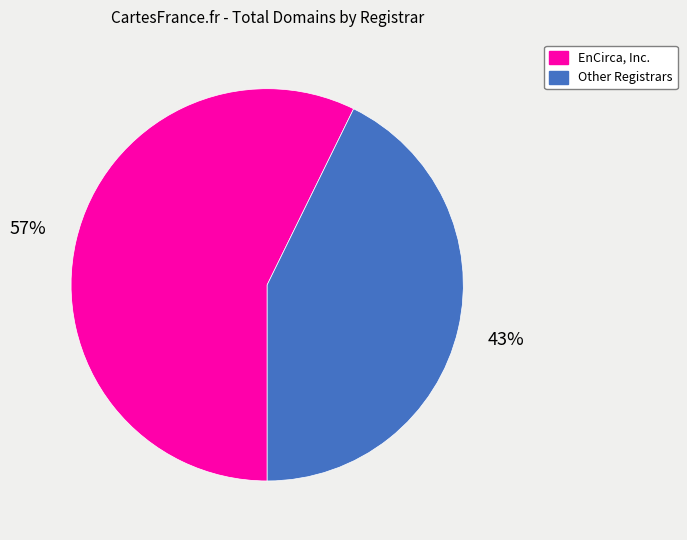

Is there a majority slice in this chart?

Yes